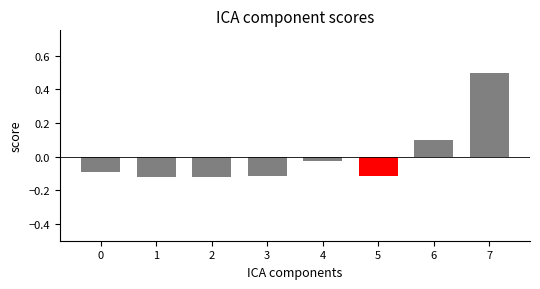

What is the minimum value shown in the chart?

-0.1